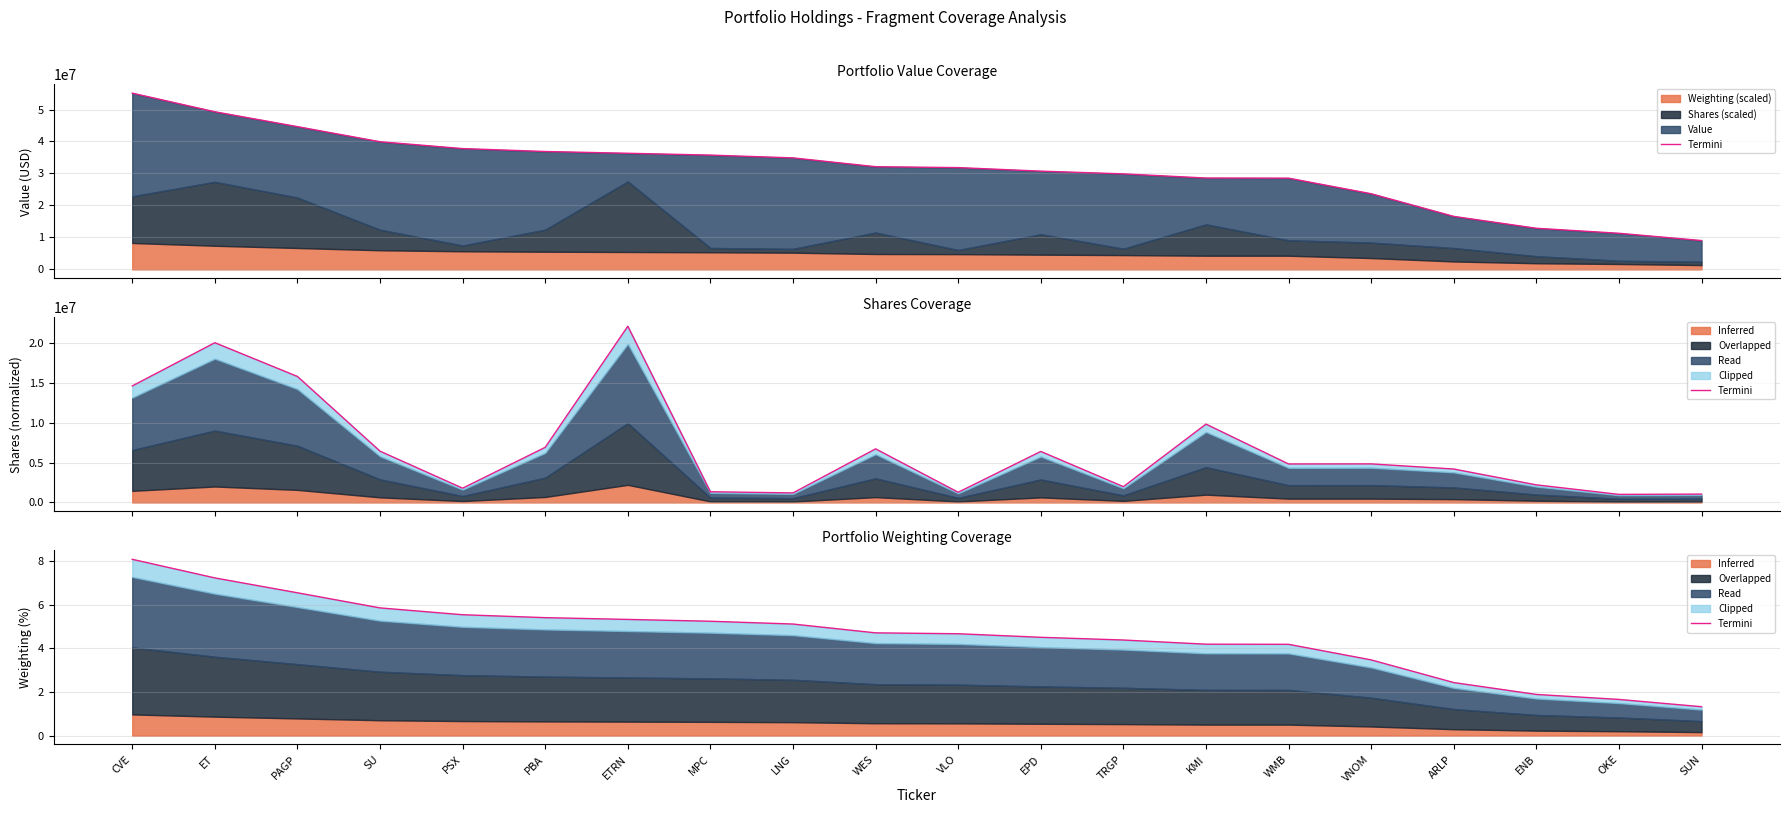

The chart shows a value of 4.5 at EPD. True or false?

True